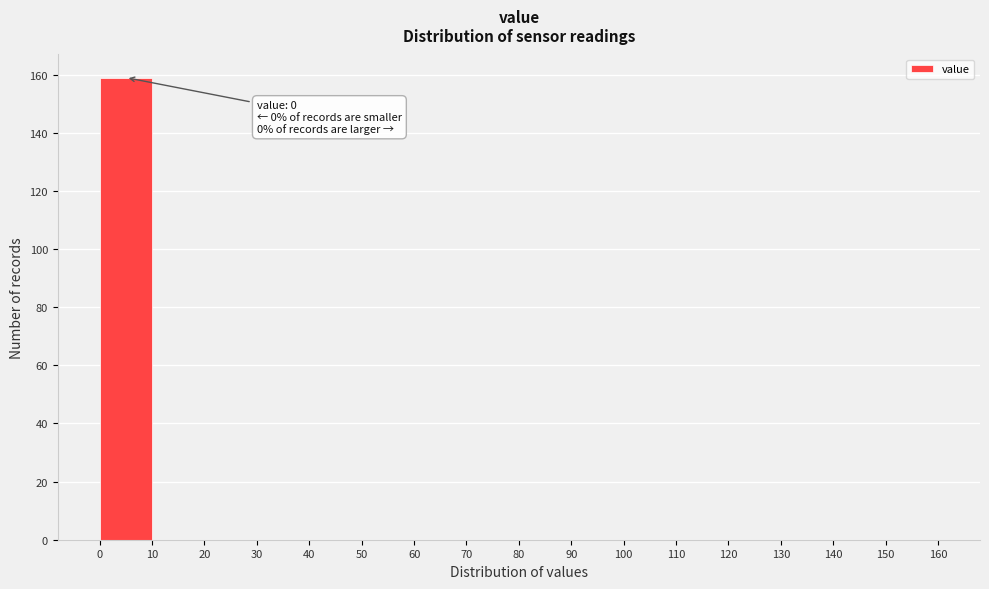

Which range on the x-axis has the tallest bar?

0 to 10